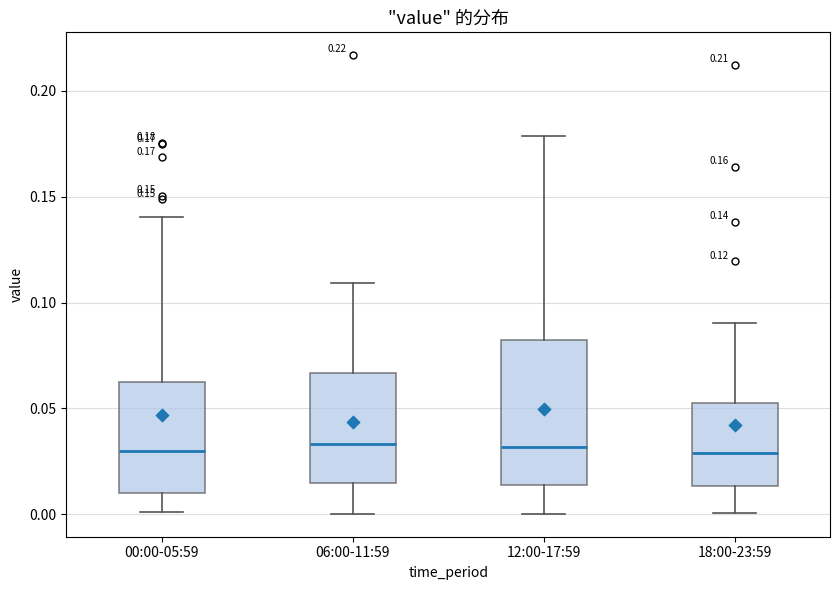

Comparing the boxes themselves (not the whiskers), which one is the tallest?

12:00-17:59